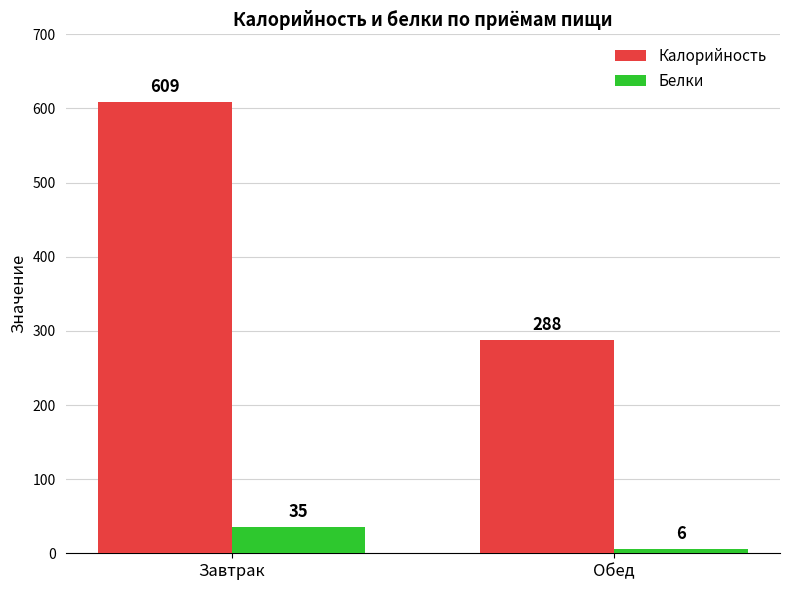

What is the spread (max minus min) of values at Обед?

282